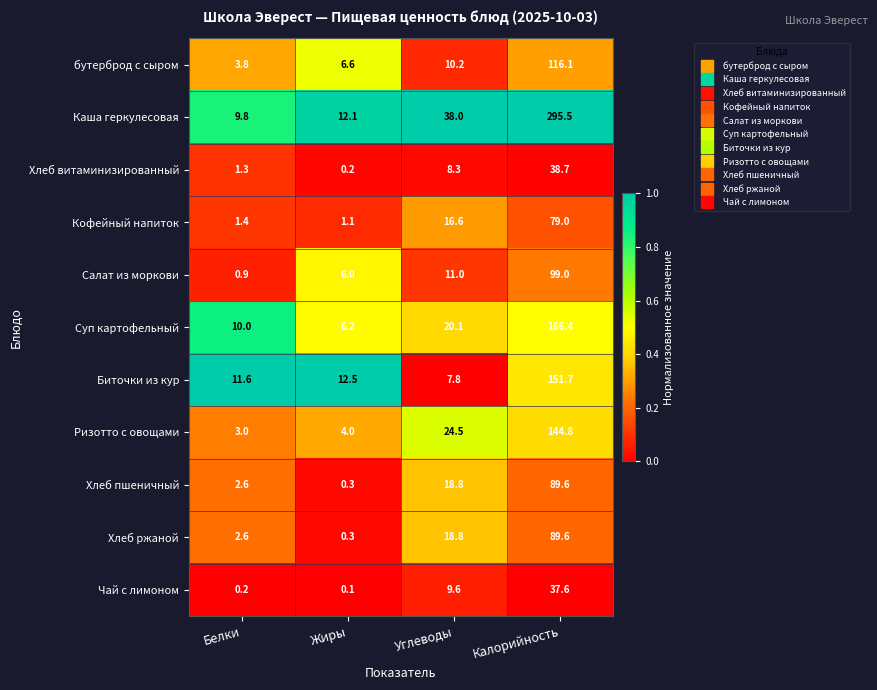

Which category has the highest value in the Биточки из кур series?

Калорийность